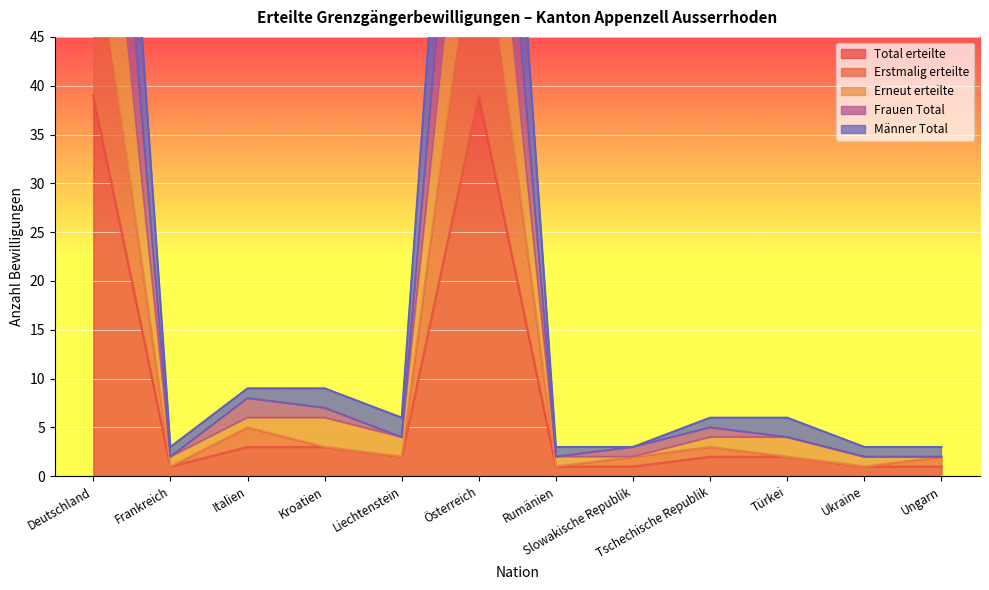

At which category is the sum across all series the highest?

Österreich